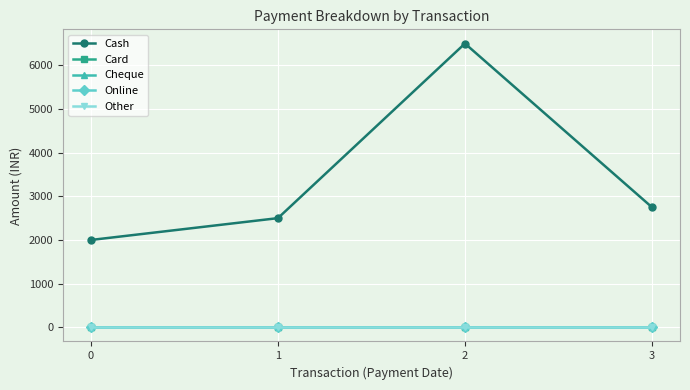

At how many categories does at least one series exceed 5865?

1